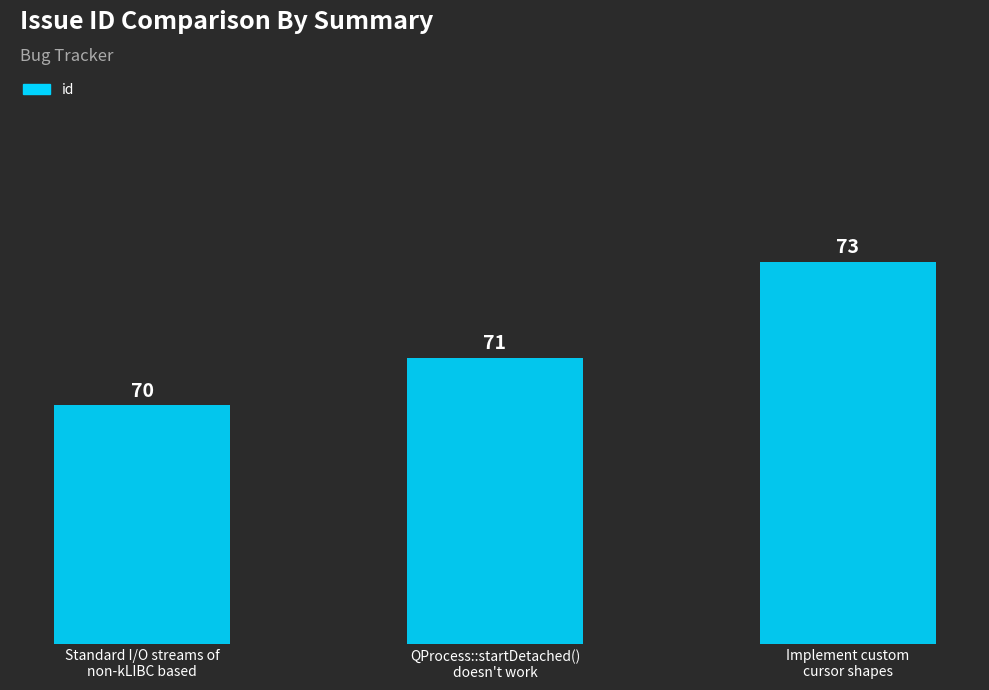

How many series are shown in this chart?

1